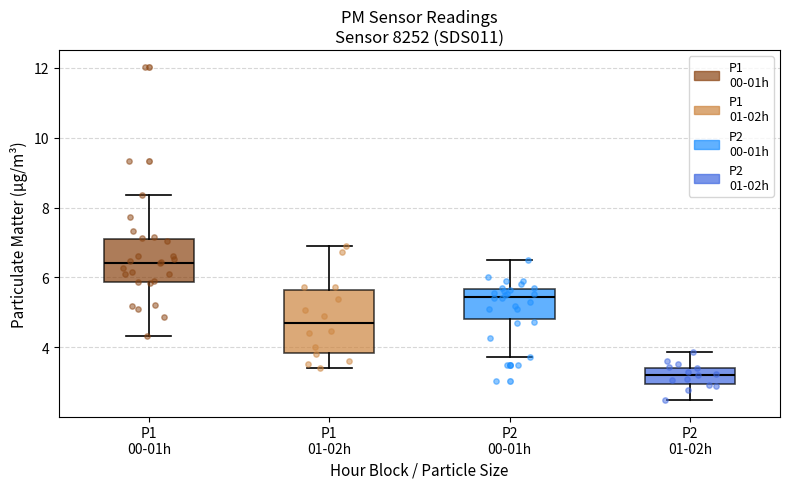

Reading left to right, read every box against the y-axis: the position of its median line, the range the box covers, and the ends of its whiskers. The values are not printed on the chart, so give them approximately, as read against the axis.

P1 00-01h: median 6.4, box 5.8 to 7.2, whiskers 4.4 to 8.4
P1 01-02h: median 4.6, box 3.8 to 5.6, whiskers 3.4 to 7.0
P2 00-01h: median 5.4, box 4.8 to 5.6, whiskers 3.8 to 6.6
P2 01-02h: median 3.2, box 3.0 to 3.4, whiskers 2.6 to 3.8